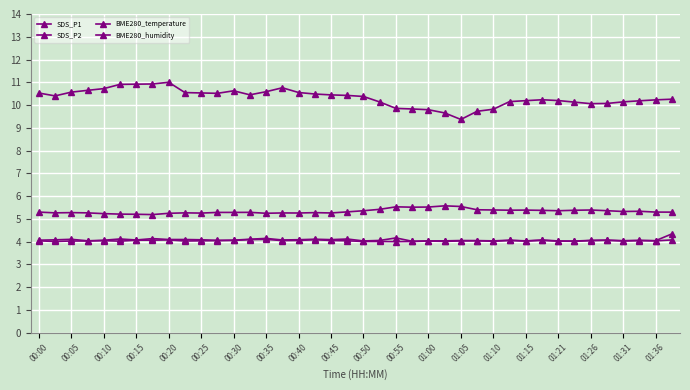

How many categories are shown in the chart?

40